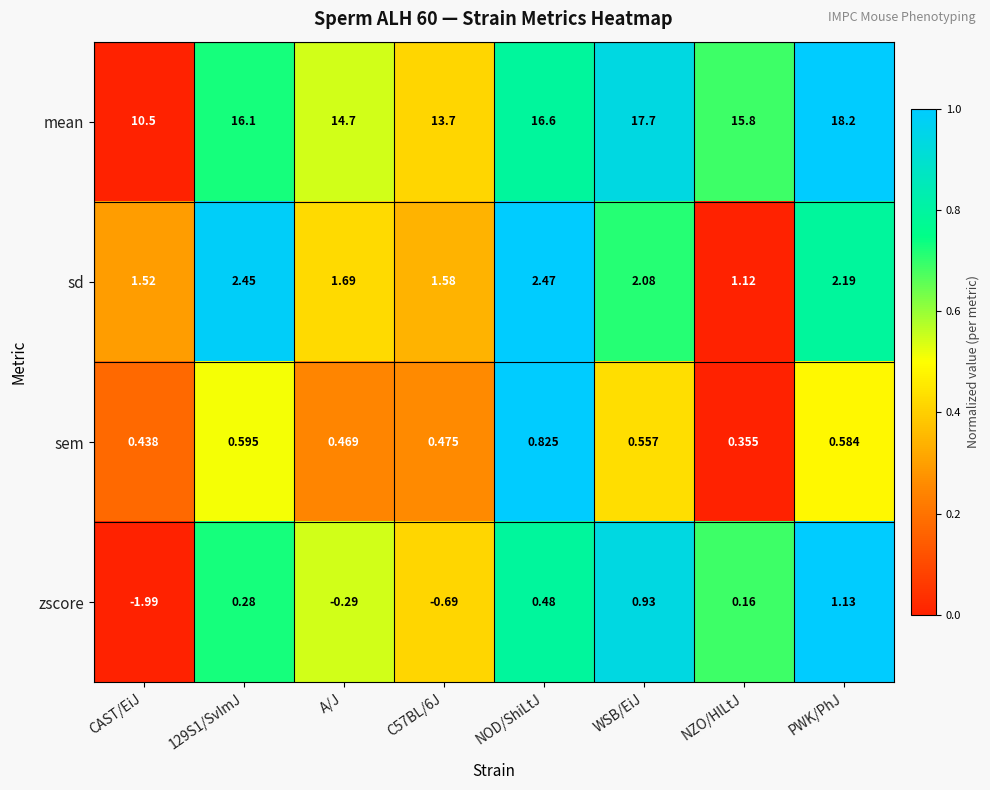

Which category has the highest value in the mean series?

PWK/PhJ